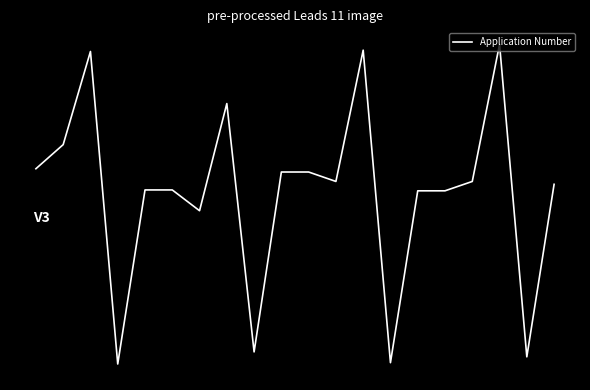

Does the chart display data point markers on the line(s)?

No